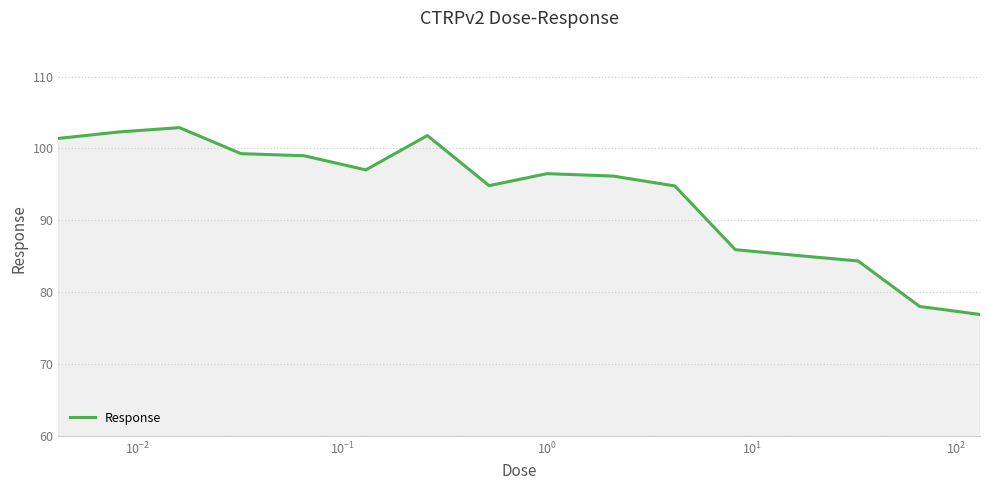

What is the greatest value displayed?

102.9